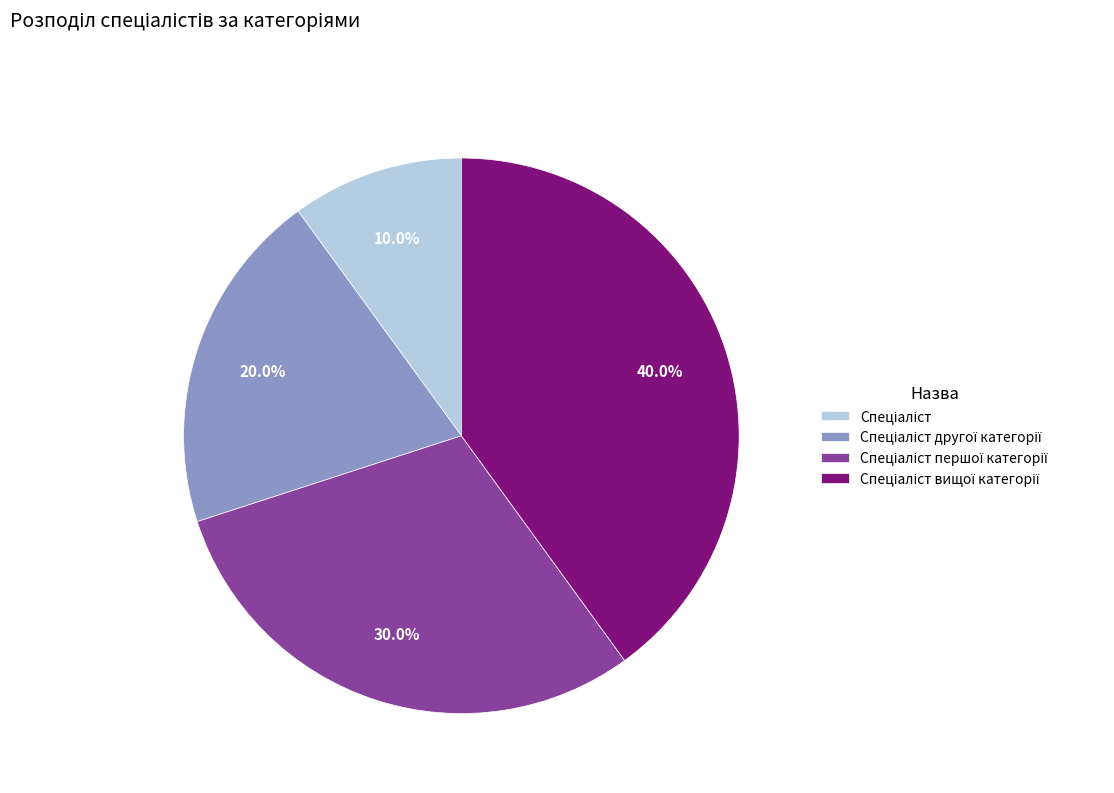

Is there any slice that represents more than half of the pie?

No